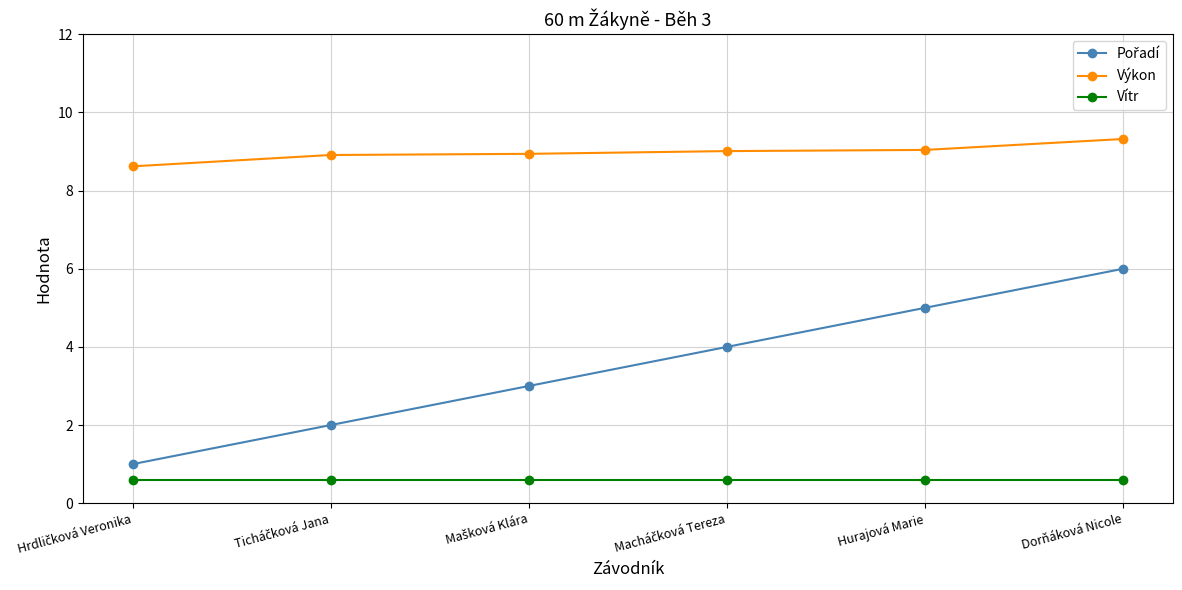

How many lines are shown in the chart?

3